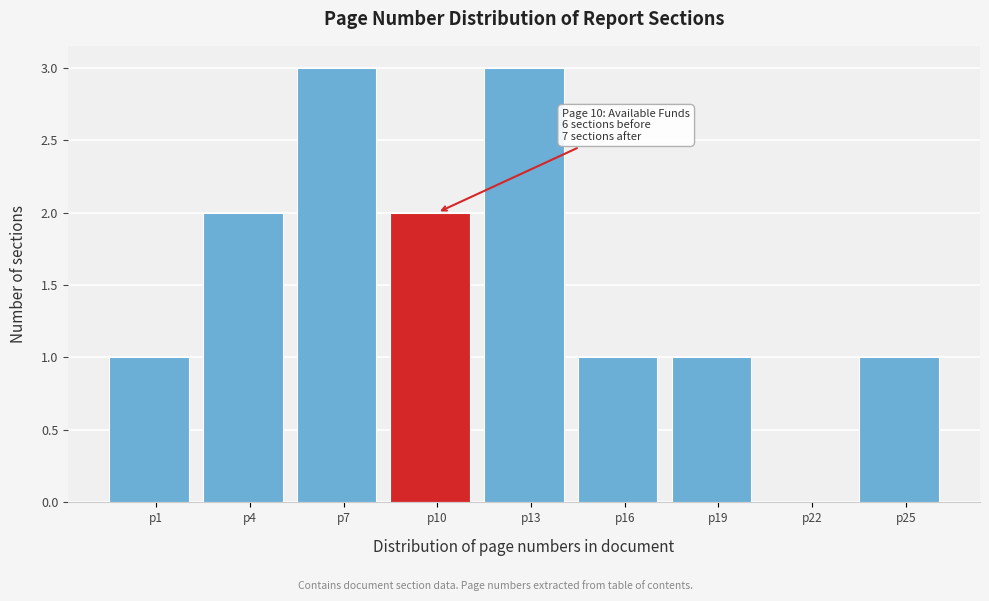

Reading left to right, transcribe all the data shown in this chart.

p1=1	p4=2	p7=3	p10=2	p13=3	p16=1	p19=1	p22=0	p25=1